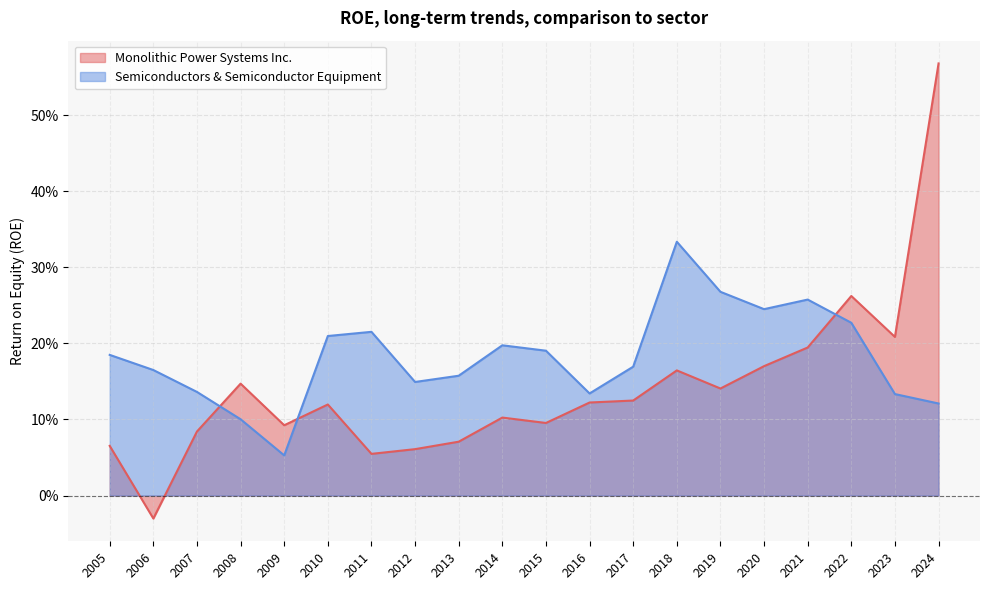

In Semiconductors & Semiconductor Equipment, how many points are lower than both neighbors (excluding endpoints)?

4